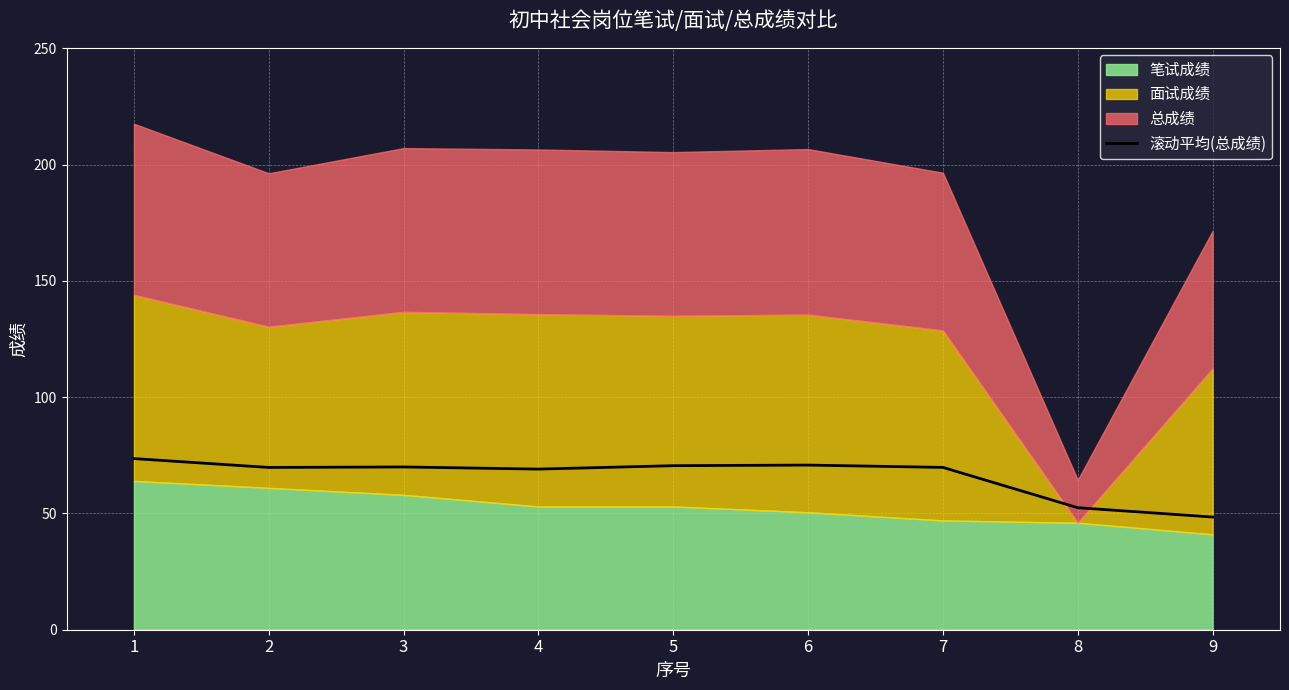

Which label corresponds to the smallest value in the chart?

9